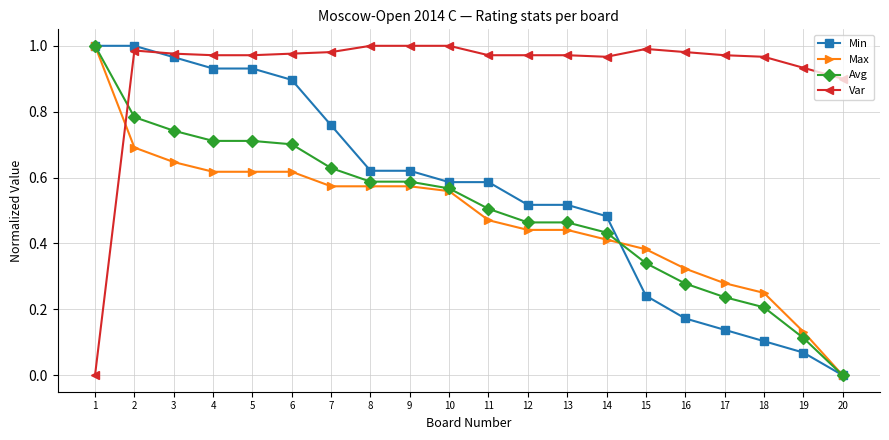

Between 9 and 16, which series saw the biggest shift?

Min